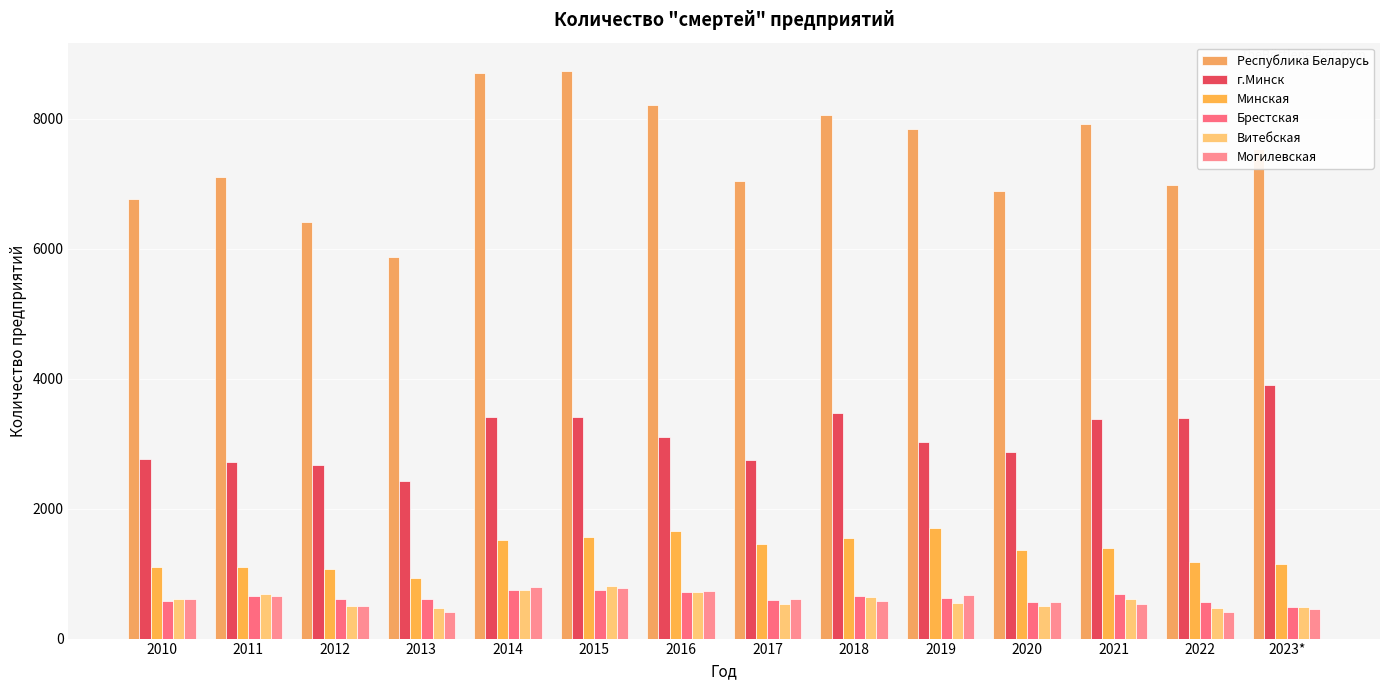

At which label does Могилевская first exceed 602?

2011